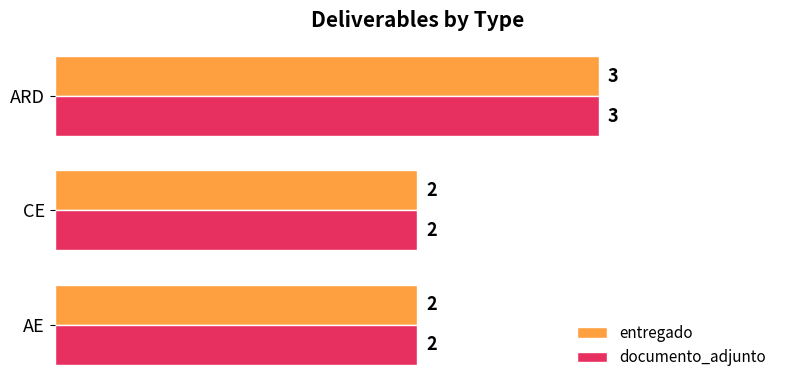

How many values in the entregado series exceed 2?

1